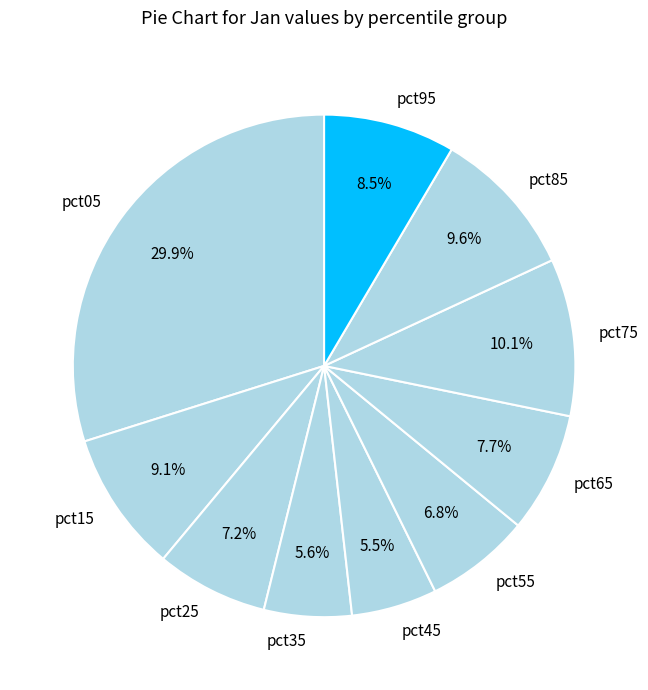

The pct65 slice represents 8% of the pie. True or false?

True